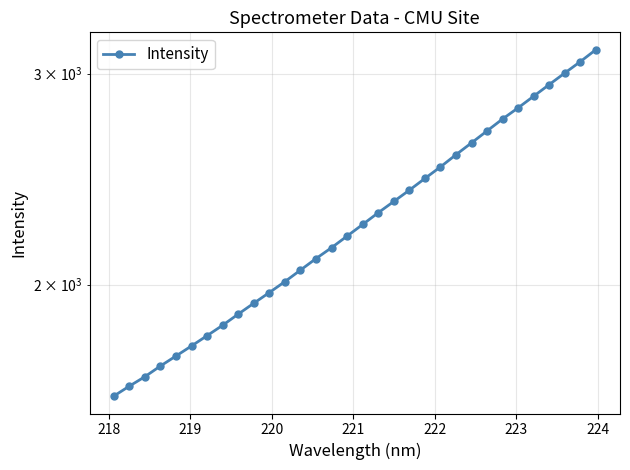

Reading right to left, extract all data points from this chart.

3142.0	3070.6	3004.1	2938.4	2873.3	2809.9	2750.3	2687.9	2626.8	2567.7	2508.1	2453.1	2398.5	2347.0	2296.8	2245.5	2196.0	2147.6	2103.0	2056.9	2011.9	1970.1	1930.0	1890.0	1850.0	1813.3	1777.9	1743.7	1710.6	1675.7	1645.5	1614.3